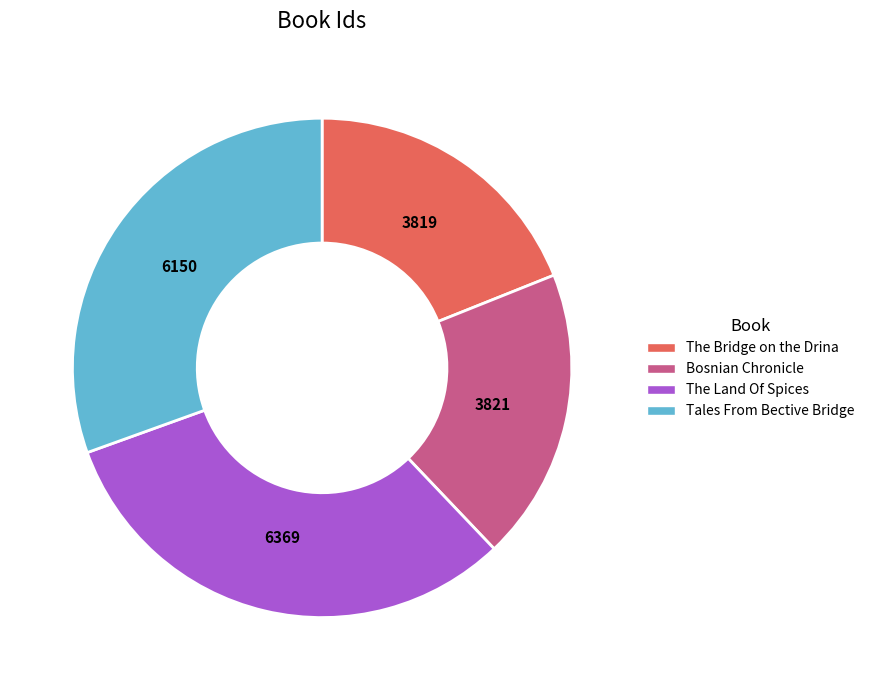

Which category has the biggest portion of the pie?

The Land Of Spices